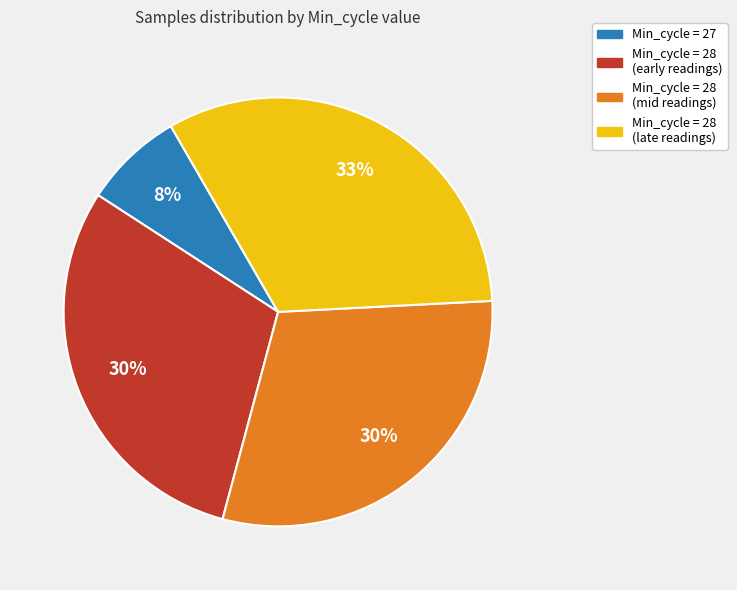

Does any single category account for the majority?

No